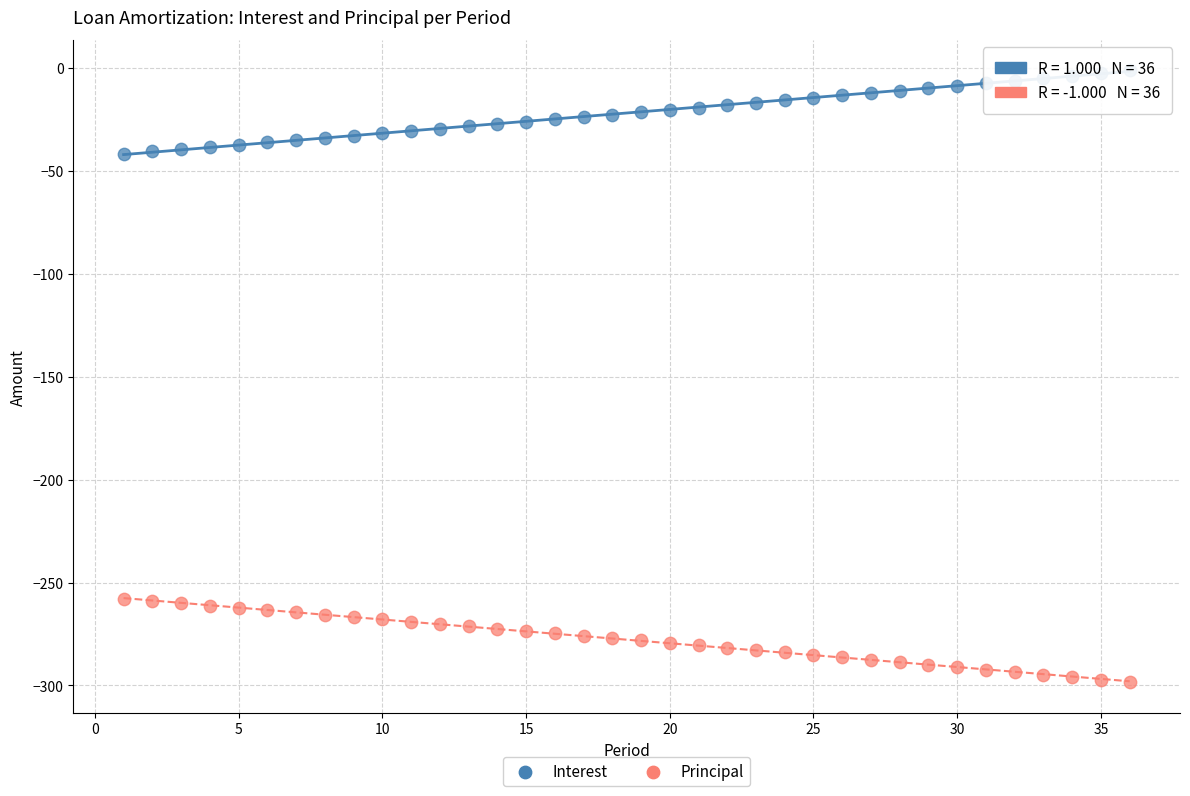

What are all the series names shown in the legend?

Interest, Principal